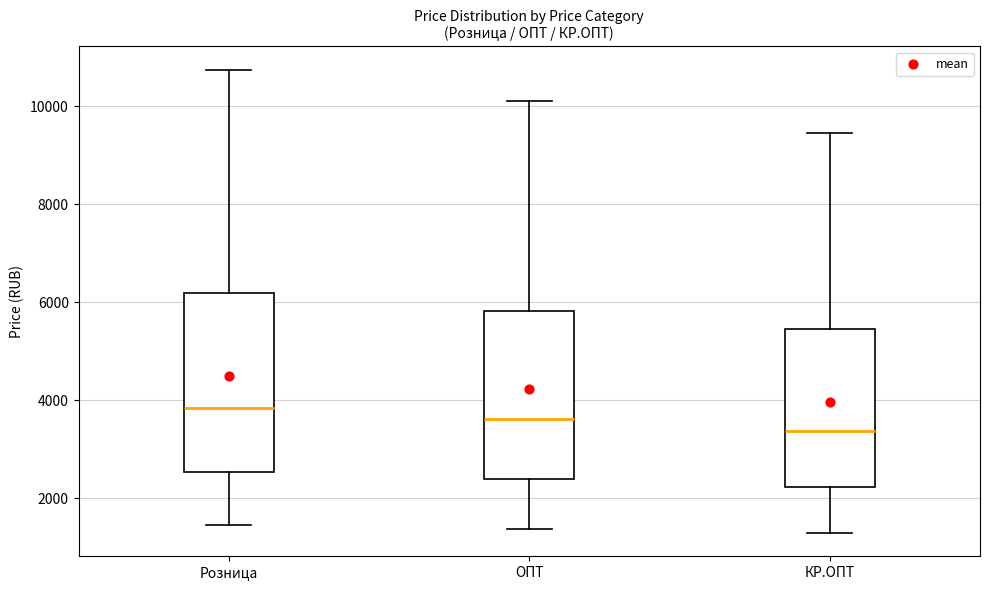

Which box has the highest median line?

Розница